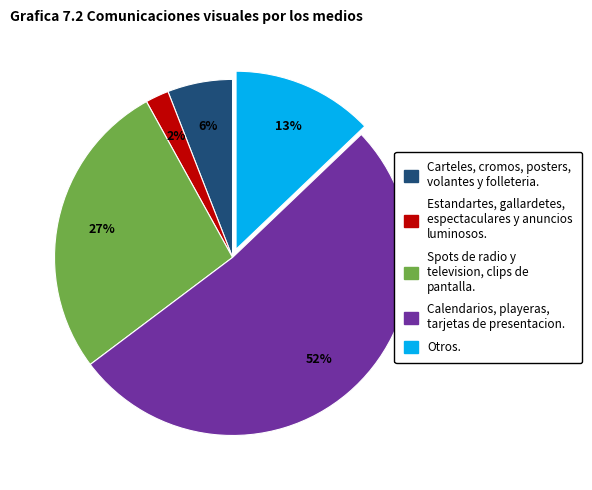

How many slices are in this pie chart?

5